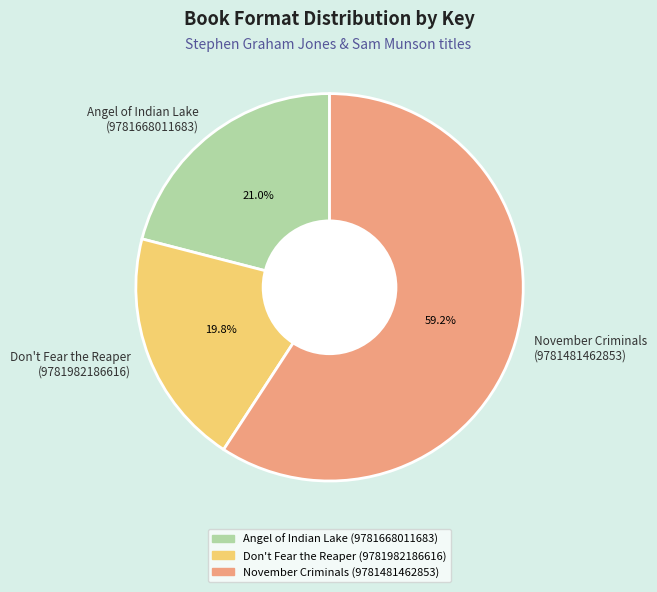

Is there any slice that represents more than half of the pie?

Yes